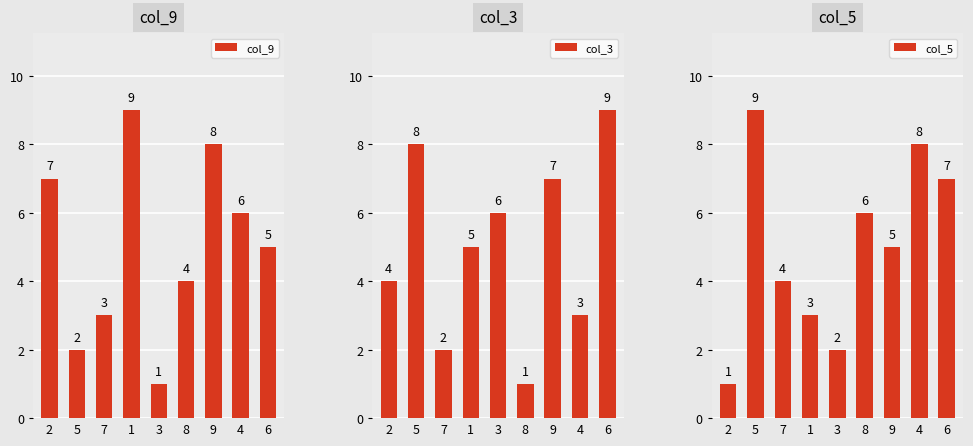

At how many categories does at least one series exceed 2?

9